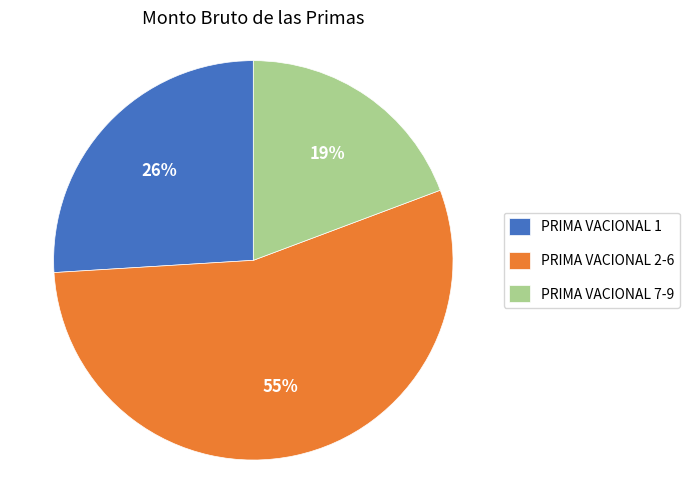

The PRIMA VACIONAL 7-9 slice represents 19% of the pie. True or false?

True